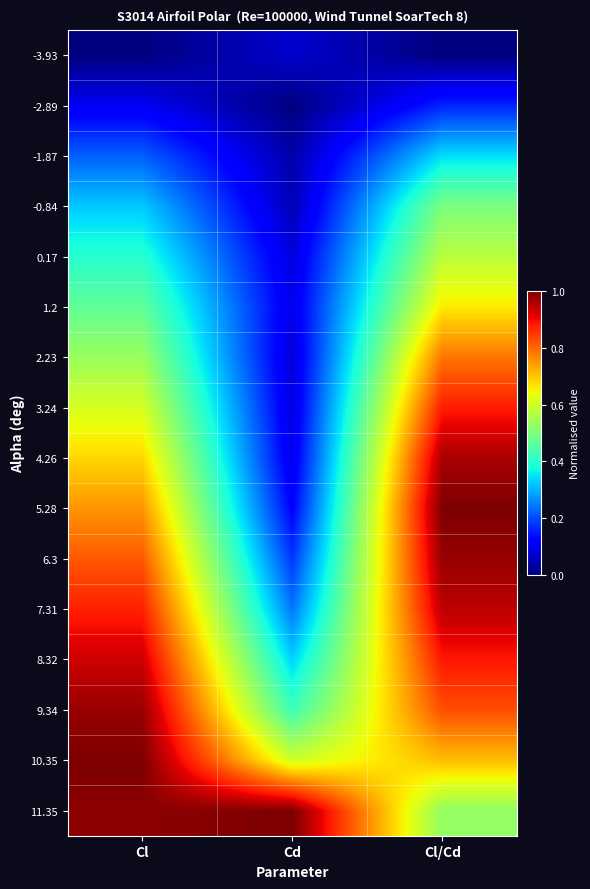

Which category has the highest value across all series?

Cl/Cd